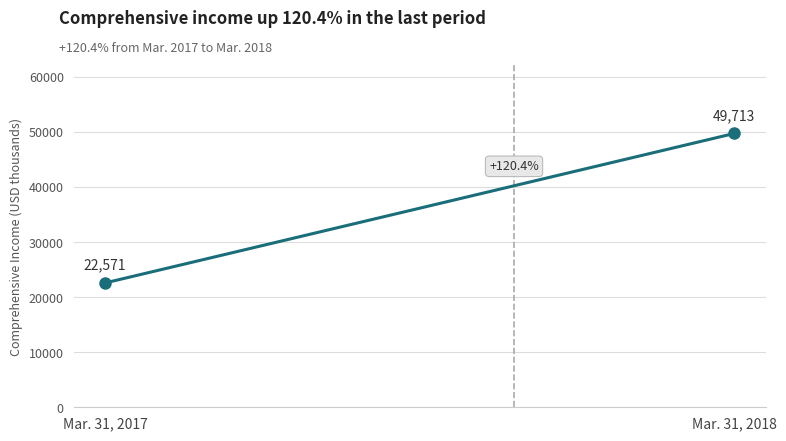

What is the change in value from Mar. 31, 2017 to Mar. 31, 2018?

+27142